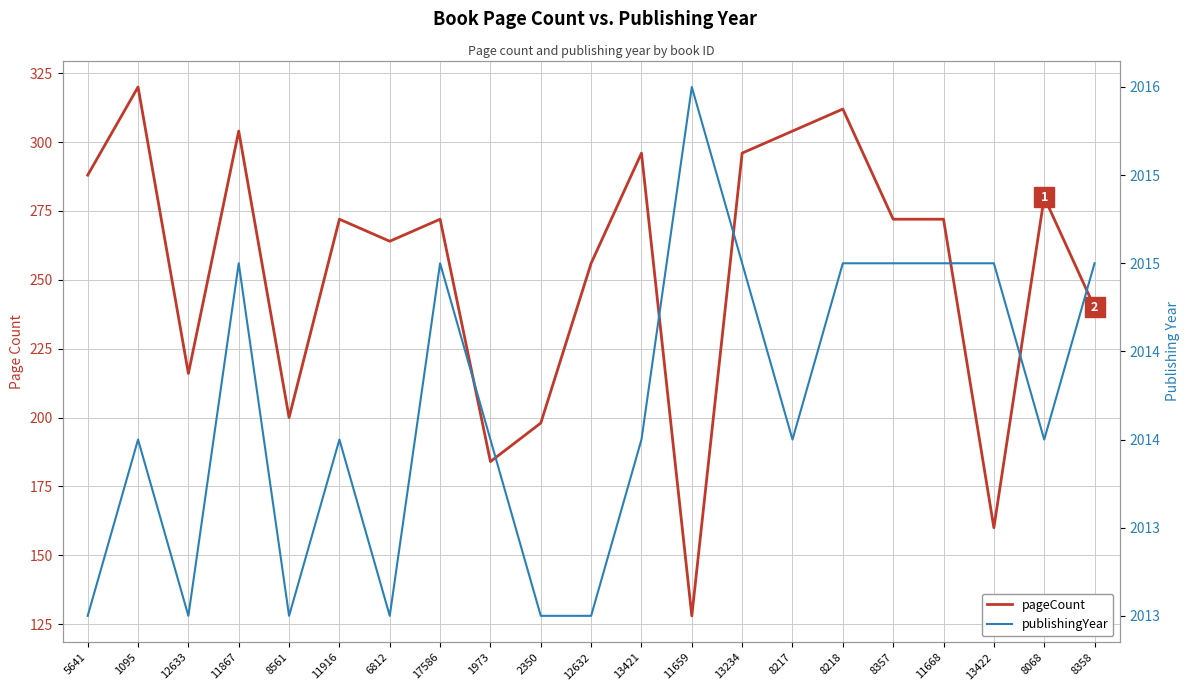

List the series in order of their peak value, lowest first.

pageCount, publishingYear